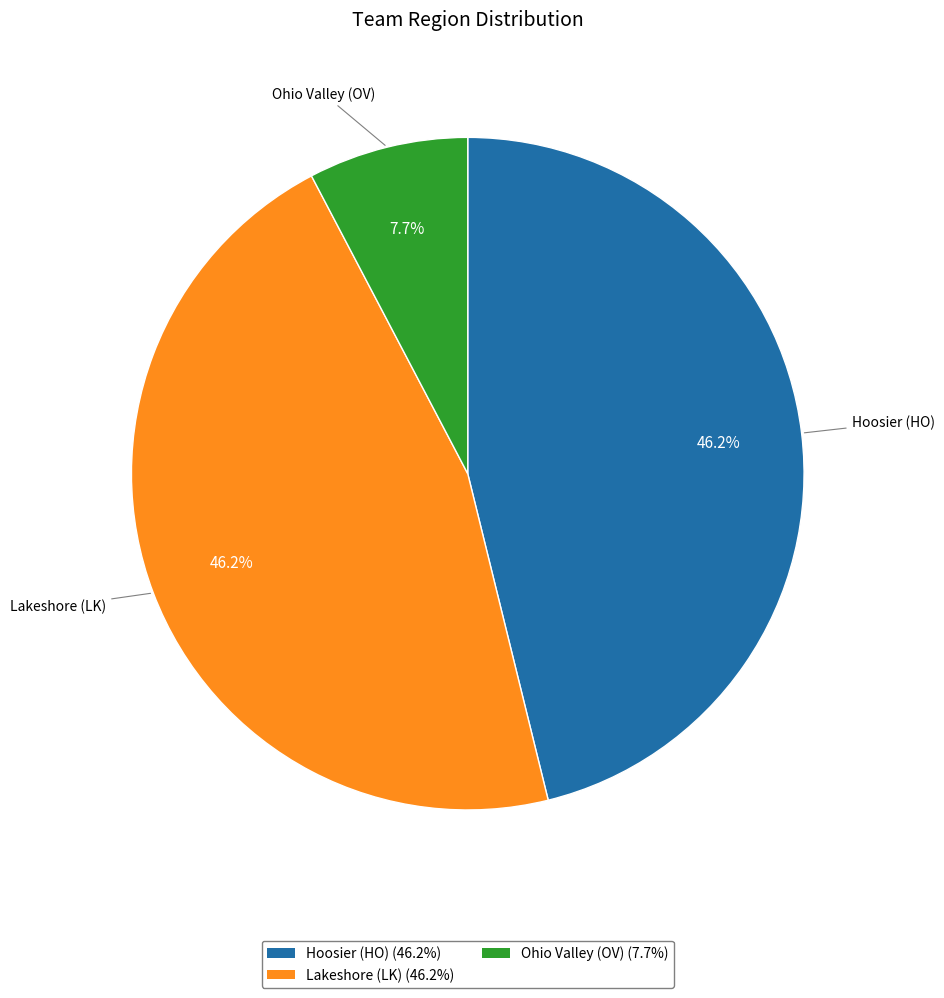

How many segments does this pie chart have?

3